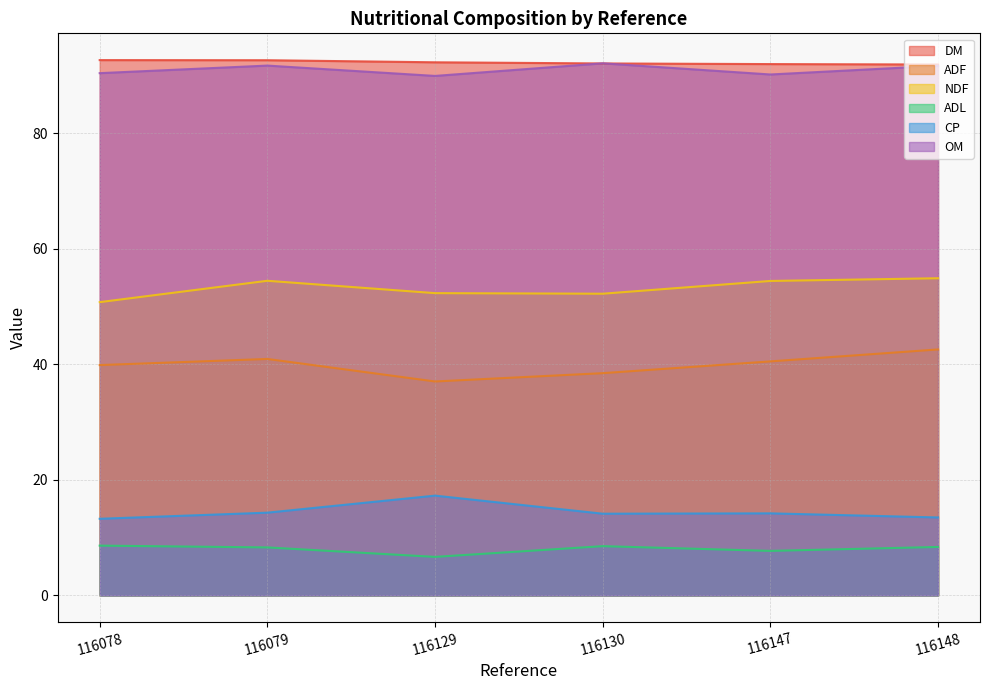

Which series has the largest total across all categories?

DM